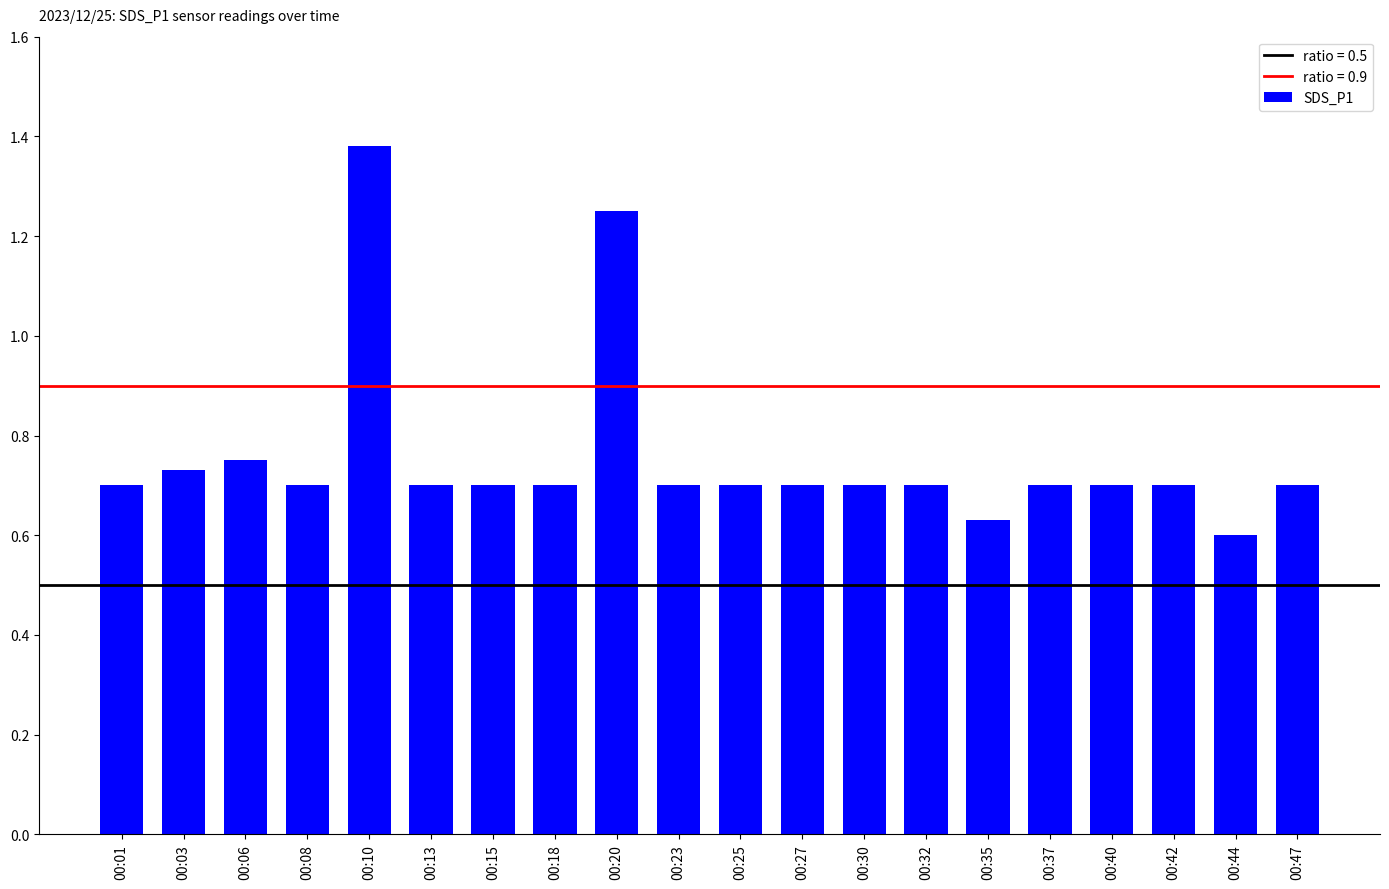

The chart shows a value of 1.8 at 00:10. True or false?

False